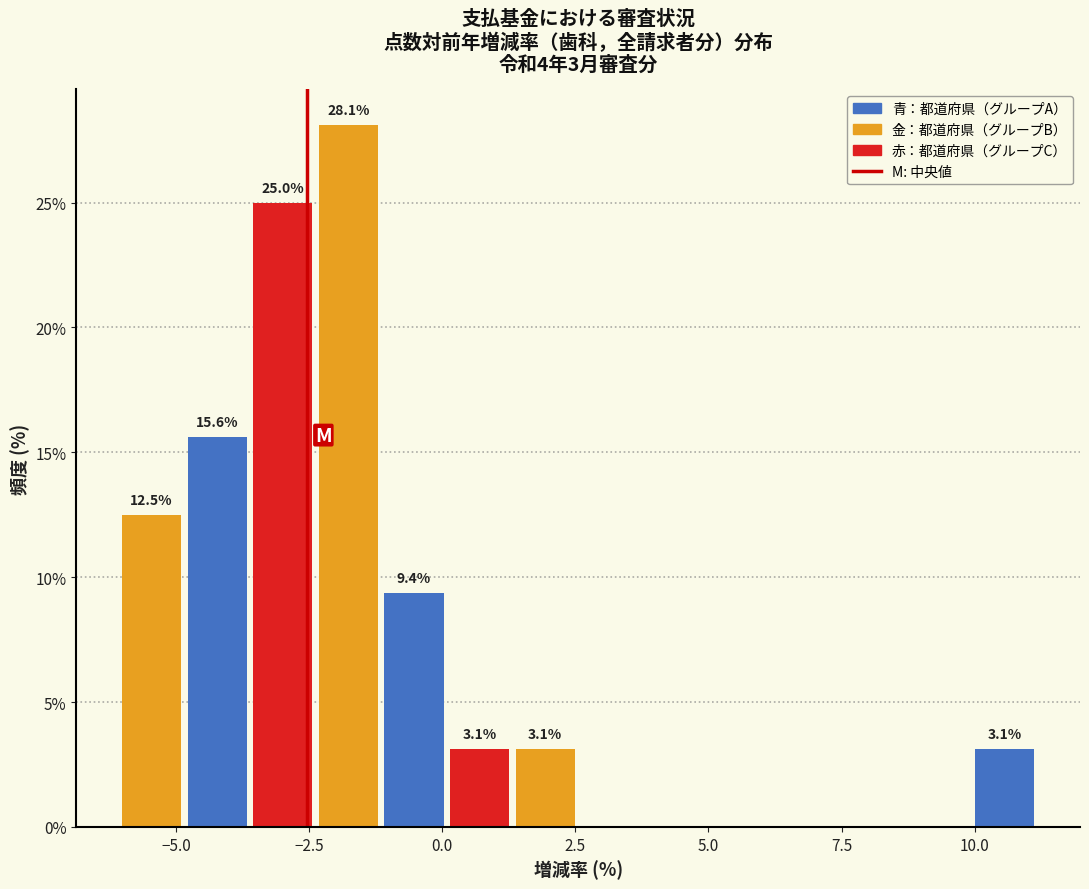

Read against the x-axis, roughly where is the centre of the tallest bar?

-2.0